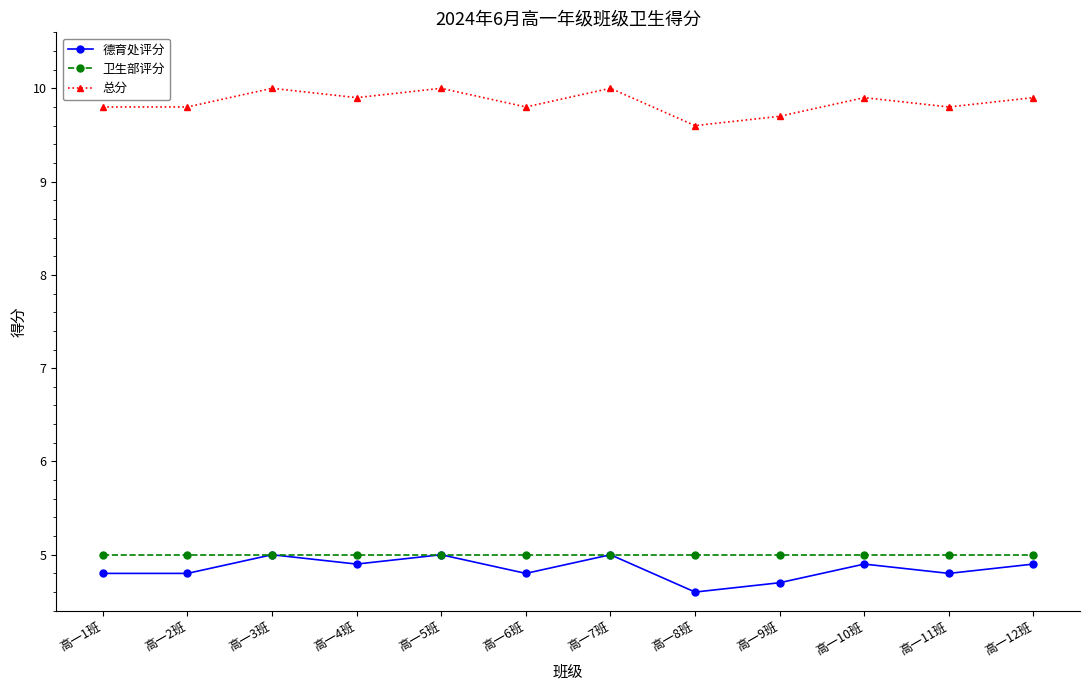

Reading left to right, extract all data points from this chart.

德育处评分: 4.8	4.8	5.0	4.9	5.0	4.8	5.0	4.6	4.7	4.9	4.8	4.9
卫生部评分: 5.0	5.0	5.0	5.0	5.0	5.0	5.0	5.0	5.0	5.0	5.0	5.0
总分: 9.8	9.8	10.0	9.9	10.0	9.8	10.0	9.6	9.7	9.9	9.8	9.9